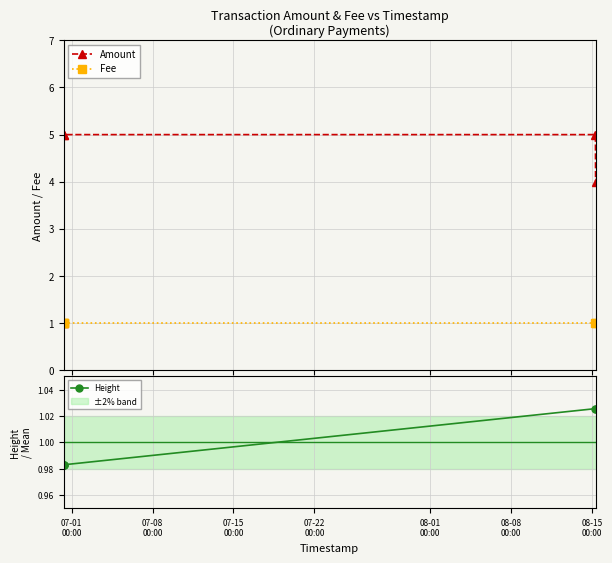

In Amount, how many points are lower than both neighbors (excluding endpoints)?

1